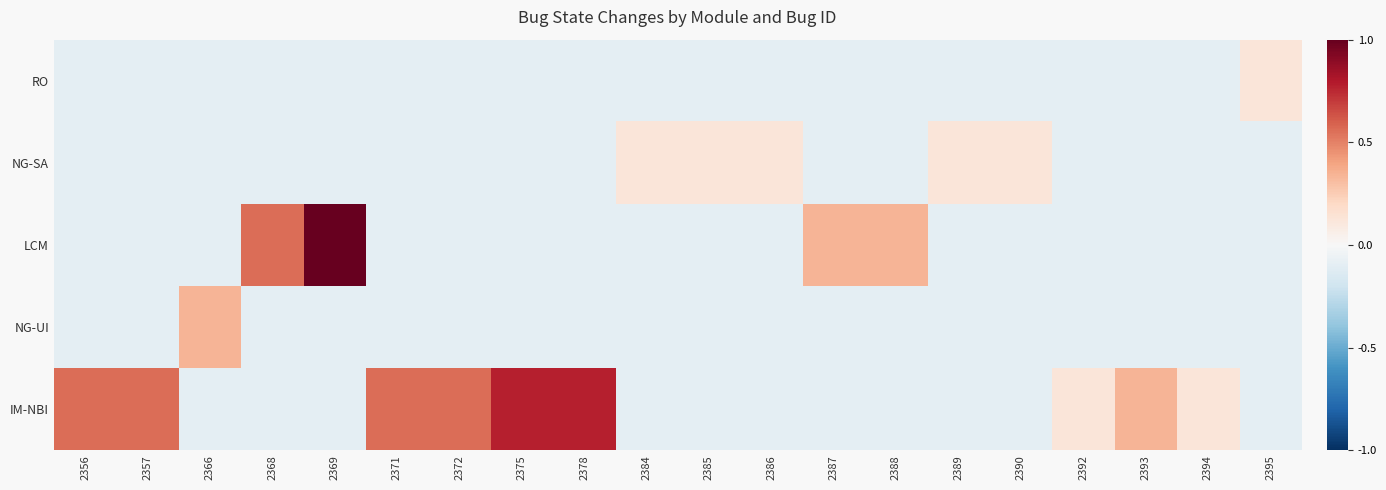

Count the number of categories in the chart.

20